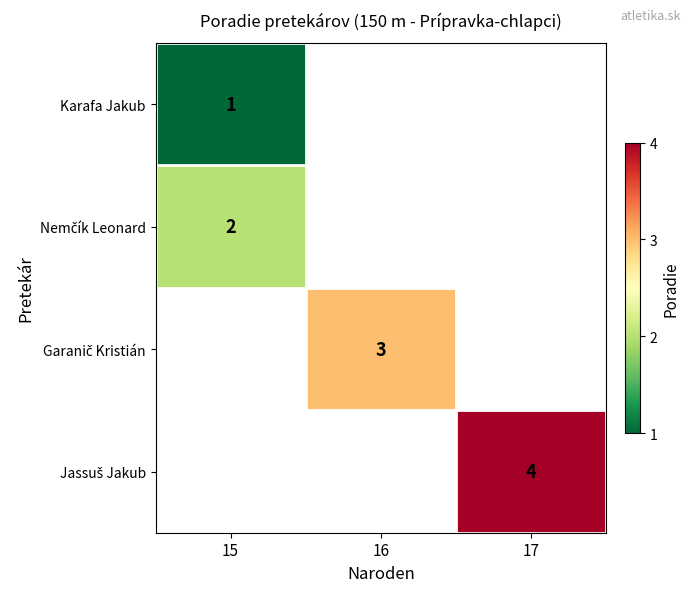

At which label is row_1 closest to 2?

15